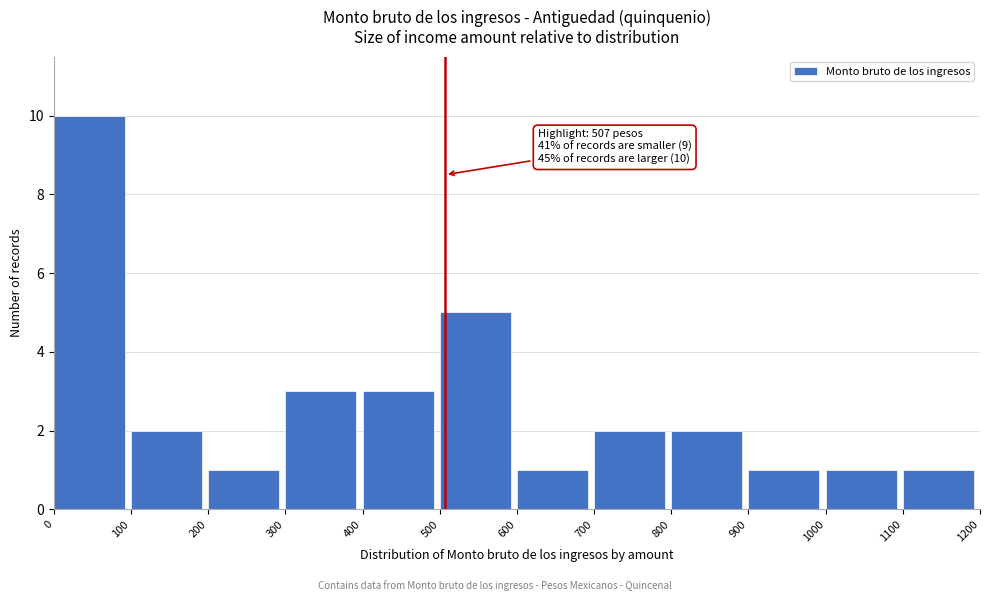

Which range on the x-axis has the tallest bar?

0 to 100